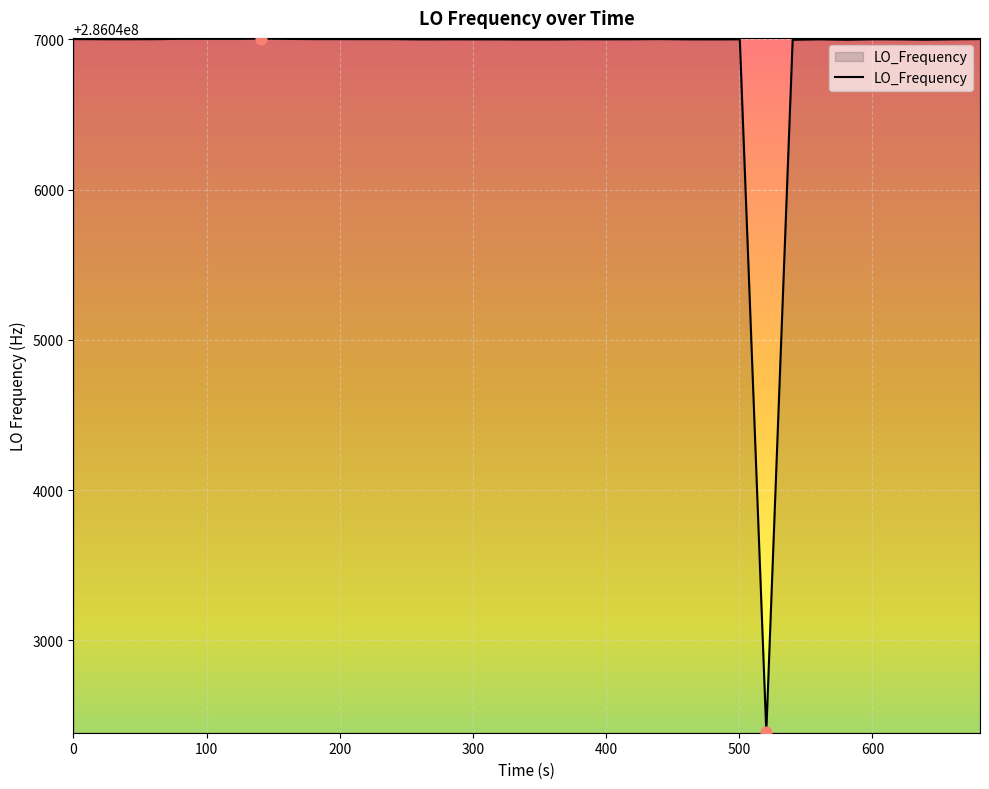

What is the smallest value displayed?

286042391.1